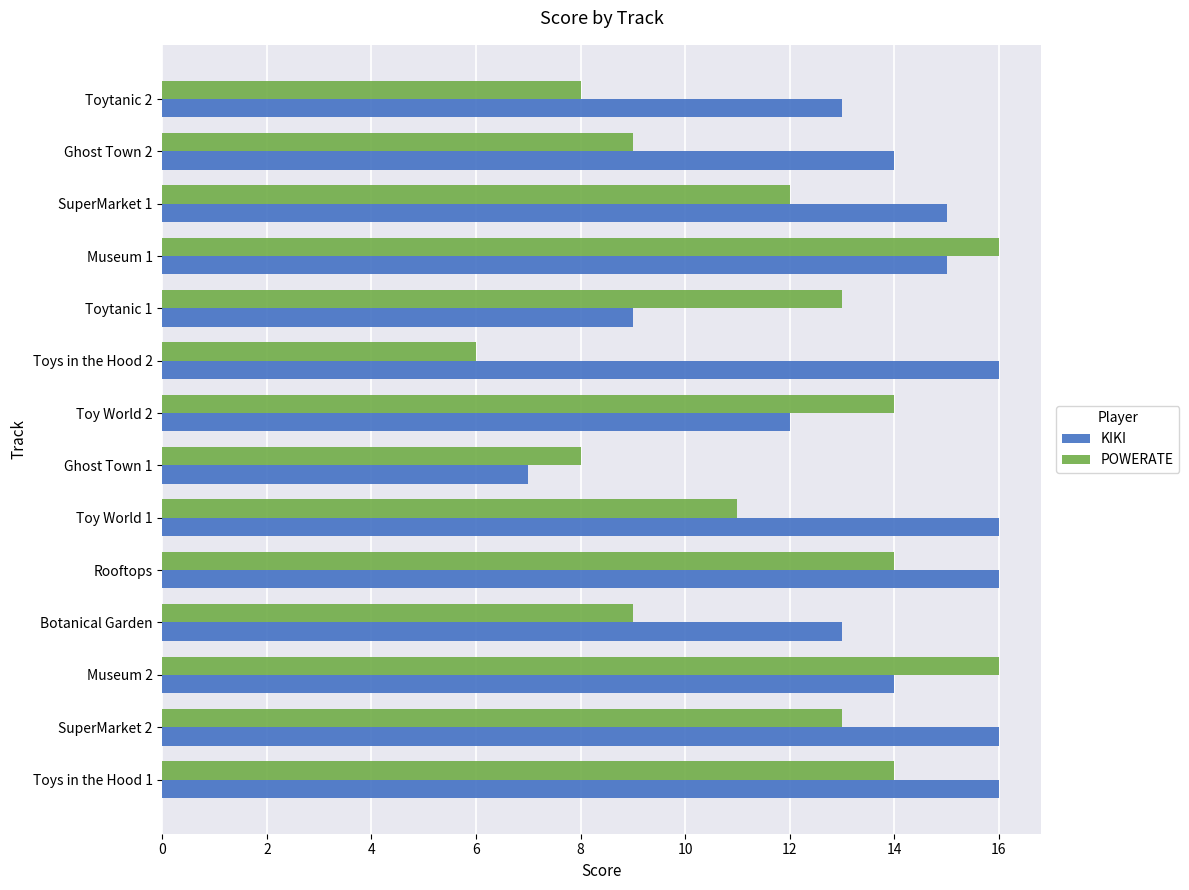

What is the average value of the KIKI series?

14